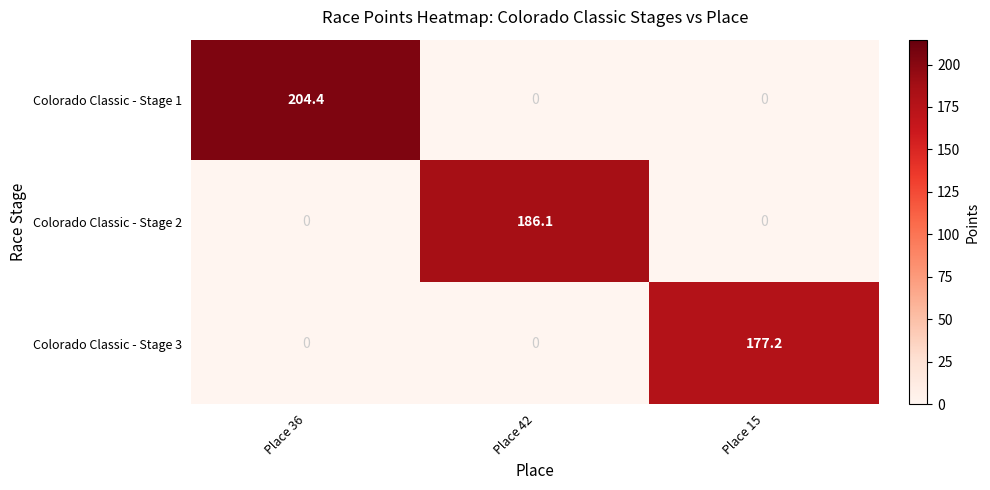

Is it true that Colorado Classic - Stage 3 equals 112.0 at Place 15?

False